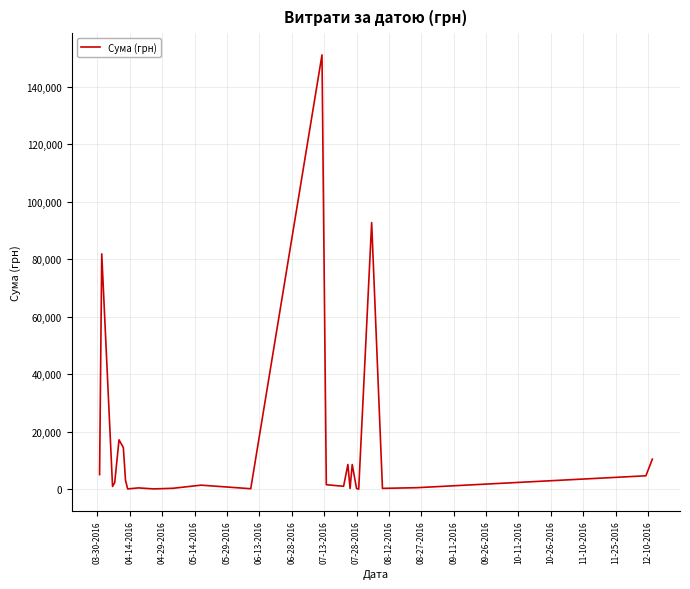

What is the difference between the maximum and minimum values?

151018.1